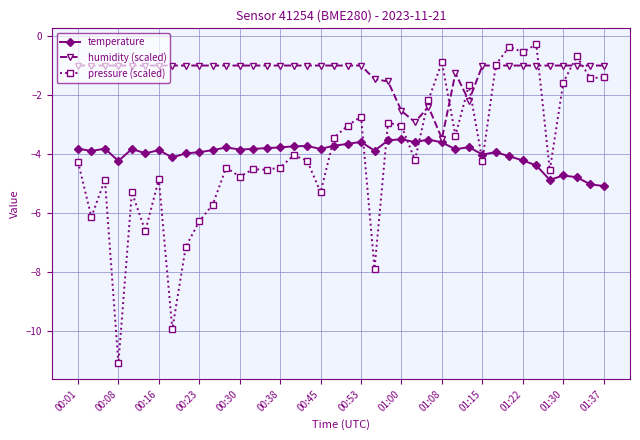

True or false: pressure (scaled) and temperature cross at least once.

True